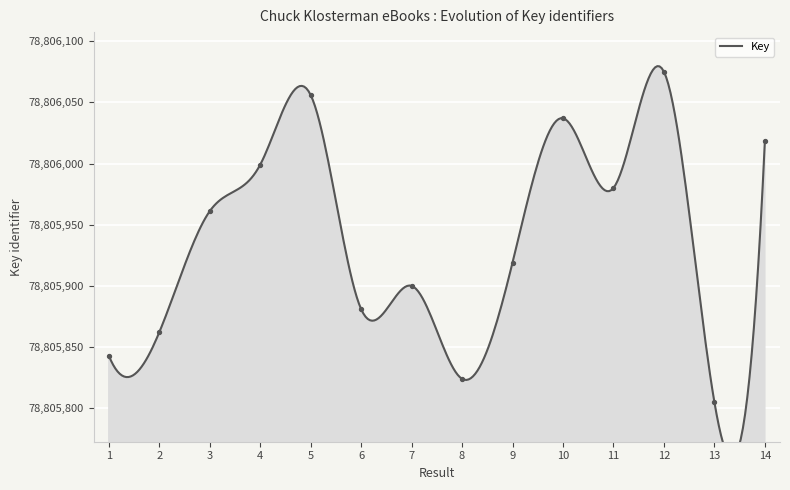

Between 5 and 7, which is larger?

5